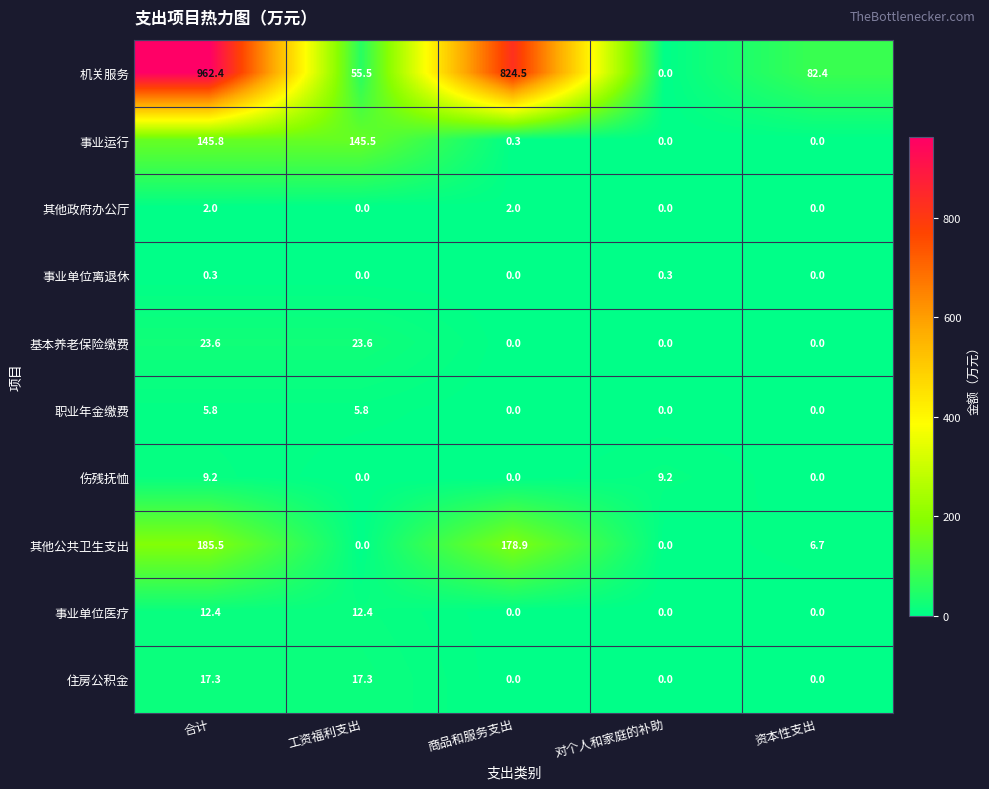

What is the sum of all 伤残抚恤 values?

18.4